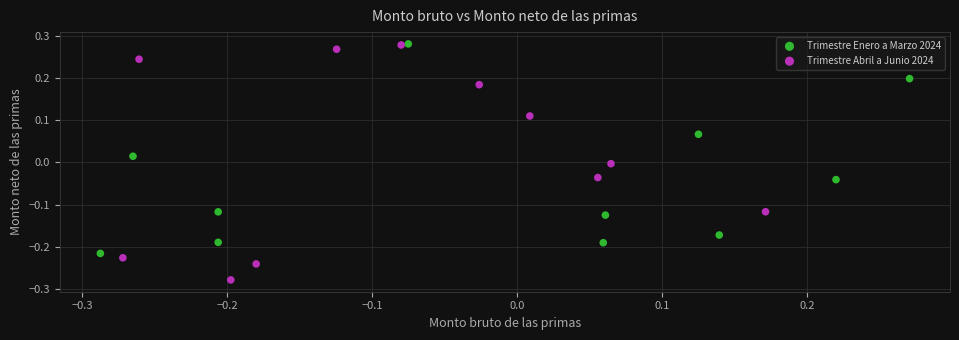

Which series contains the lowest Y value?

Trimestre Abril a Junio 2024